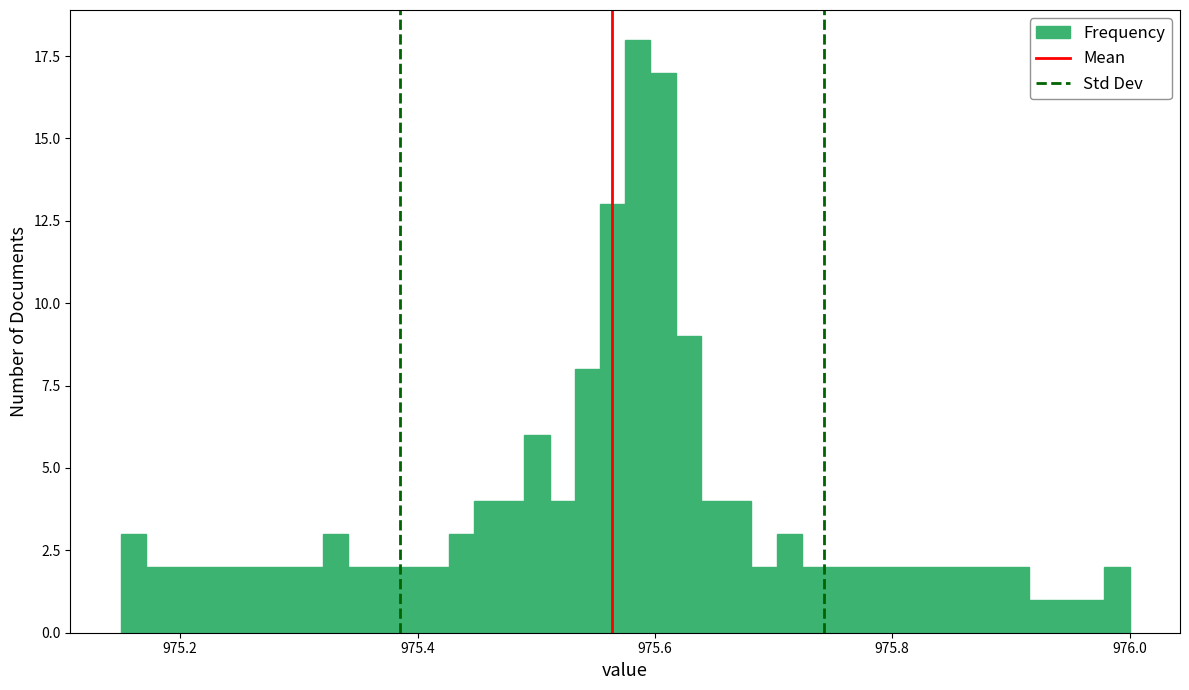

Around what value on the x-axis is the tallest bar? Give the approximate position of its centre, as read against the axis.

975.58